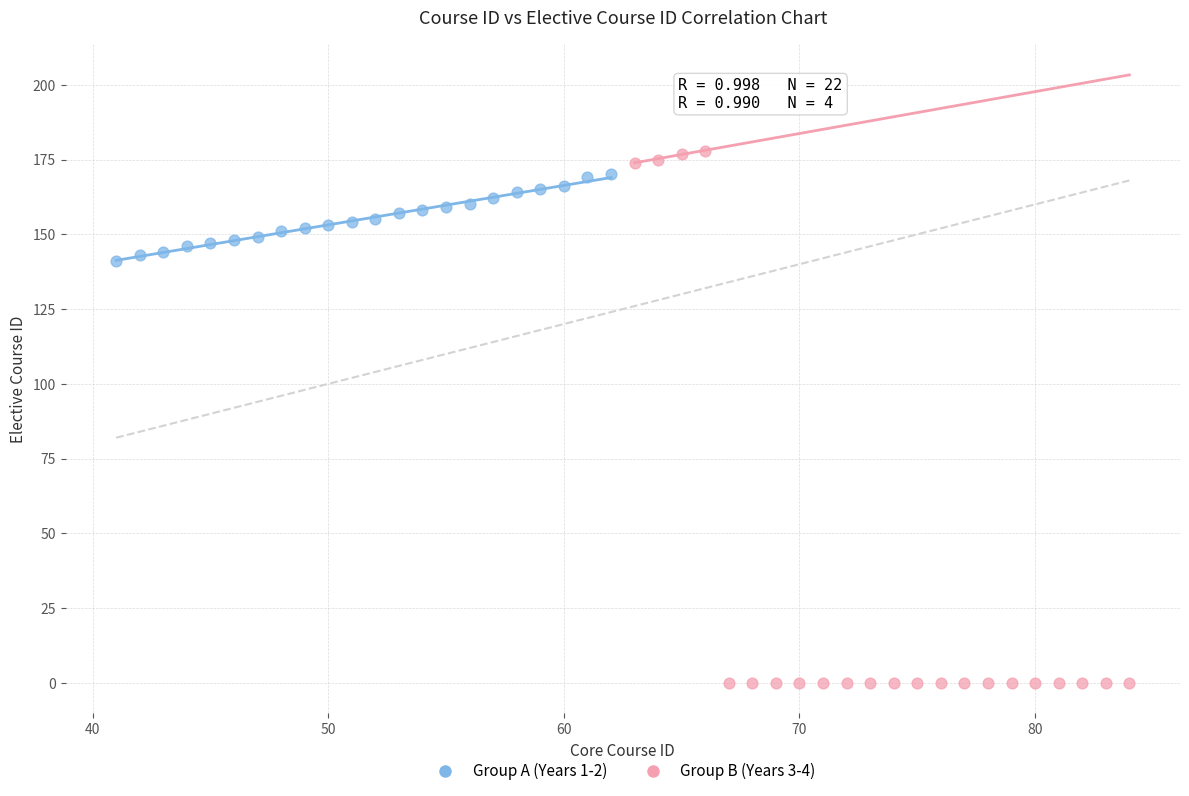

Which series has the largest Y range (max minus min)?

Group B (Years 3-4)